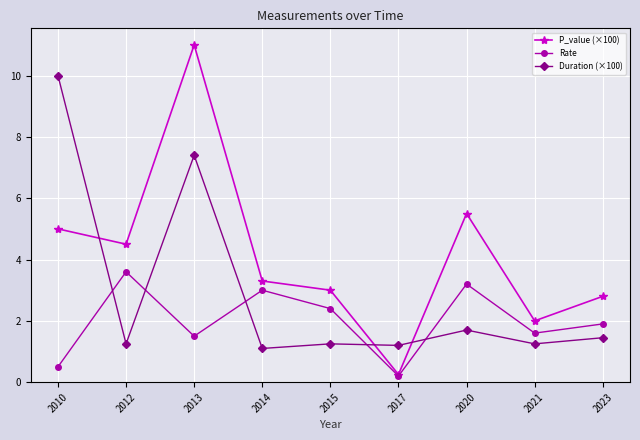

At which category is the sum across all series the highest?

2013